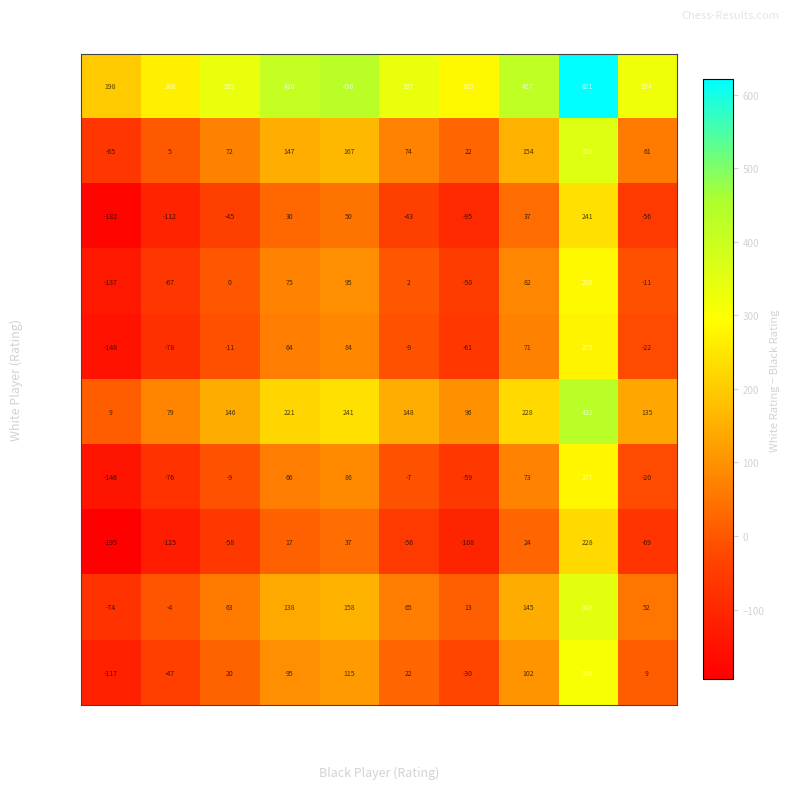

What is the greatest value displayed?

621